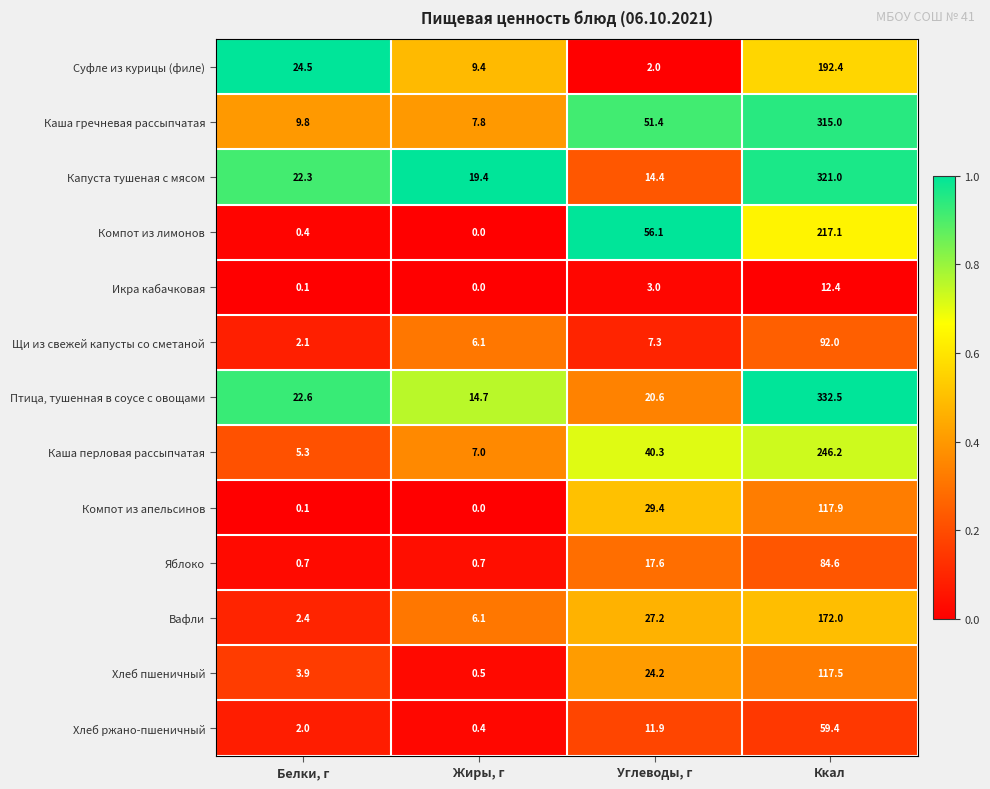

What is the sum of all Щи из свежей капусты со сметаной values?

107.5